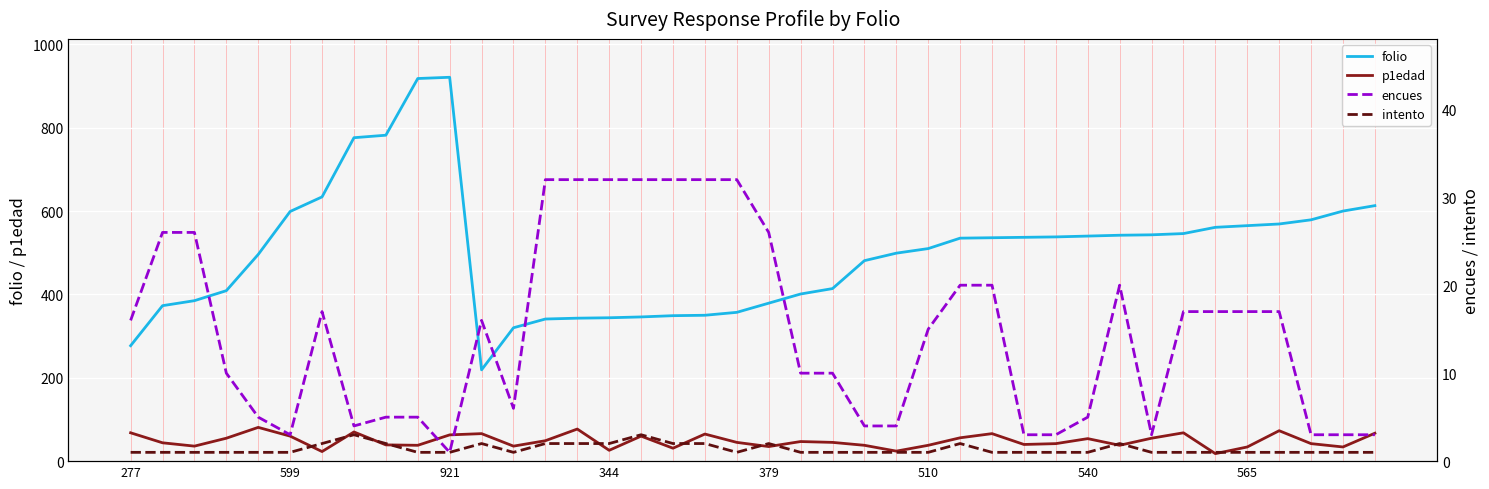

Reading right to left, what are all the values shown in this chart?

folio: 613	600	579	569	565	561	546	543	542	540	538	537	536	535	510	499	481	414	401	379	357	350	349	346	344	343	341	320	219	921	918	782	776	634	599	496	409	385	373	277
p1edad: 67	34	42	73	34	18	68	55	38	54	42	40	66	56	38	24	38	45	47	35	45	65	31	60	26	77	49	36	66	63	38	39	70	23	60	81	55	36	44	68
encues: 3	3	3	17	17	17	17	3	20	5	3	3	20	20	15	4	4	10	10	26	32	32	32	32	32	32	32	6	16	1	5	5	4	17	3	5	10	26	26	16
intento: 1	1	1	1	1	1	1	1	2	1	1	1	1	2	1	1	1	1	1	2	1	2	2	3	2	2	2	1	2	1	1	2	3	2	1	1	1	1	1	1